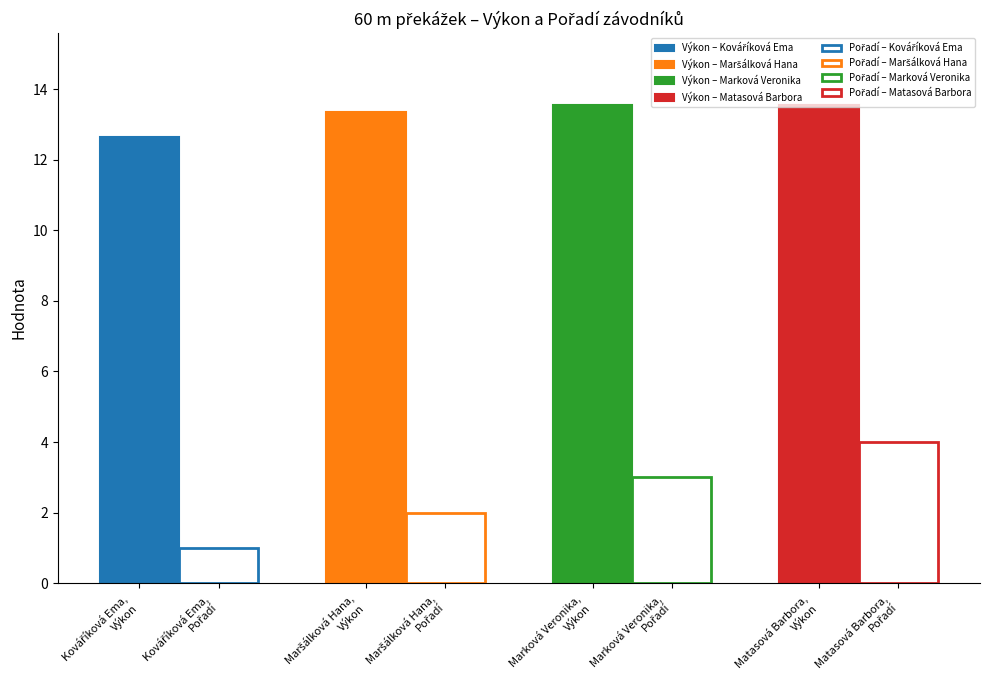

What is the average value of the Výkon series?

13.3